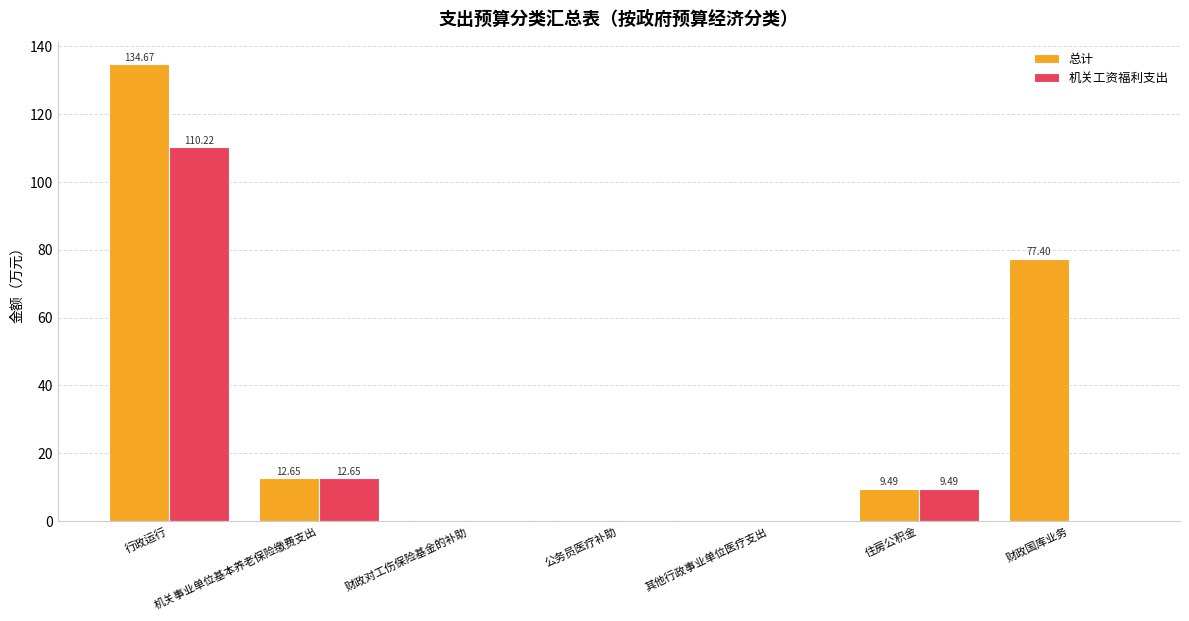

How many groups of bars are there?

7